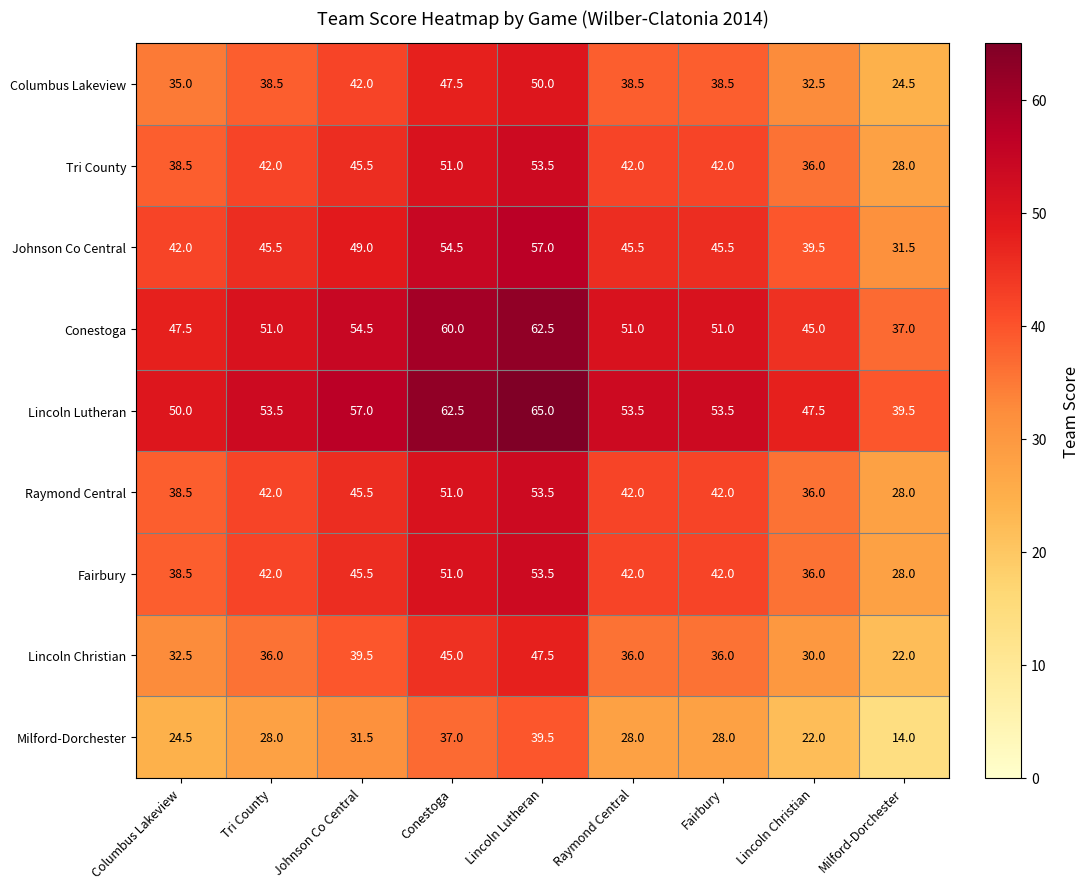

What is the difference between the maximum and second lowest values in the Columbus Lakeview series?

17.5